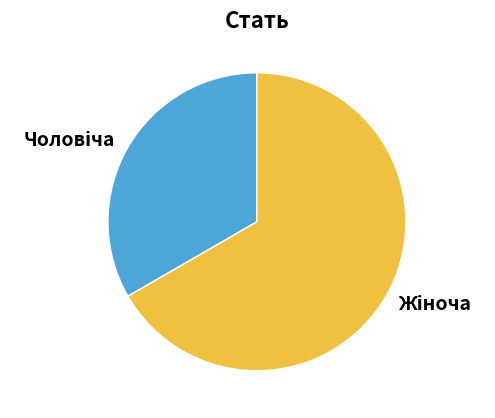

Does any single category account for the majority?

Yes